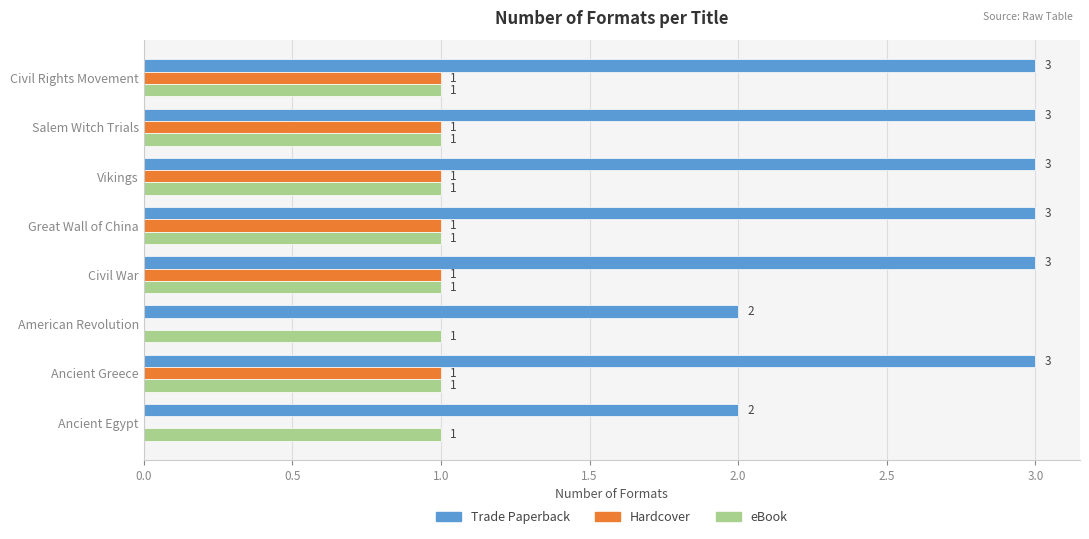

What is the greatest value displayed?

3